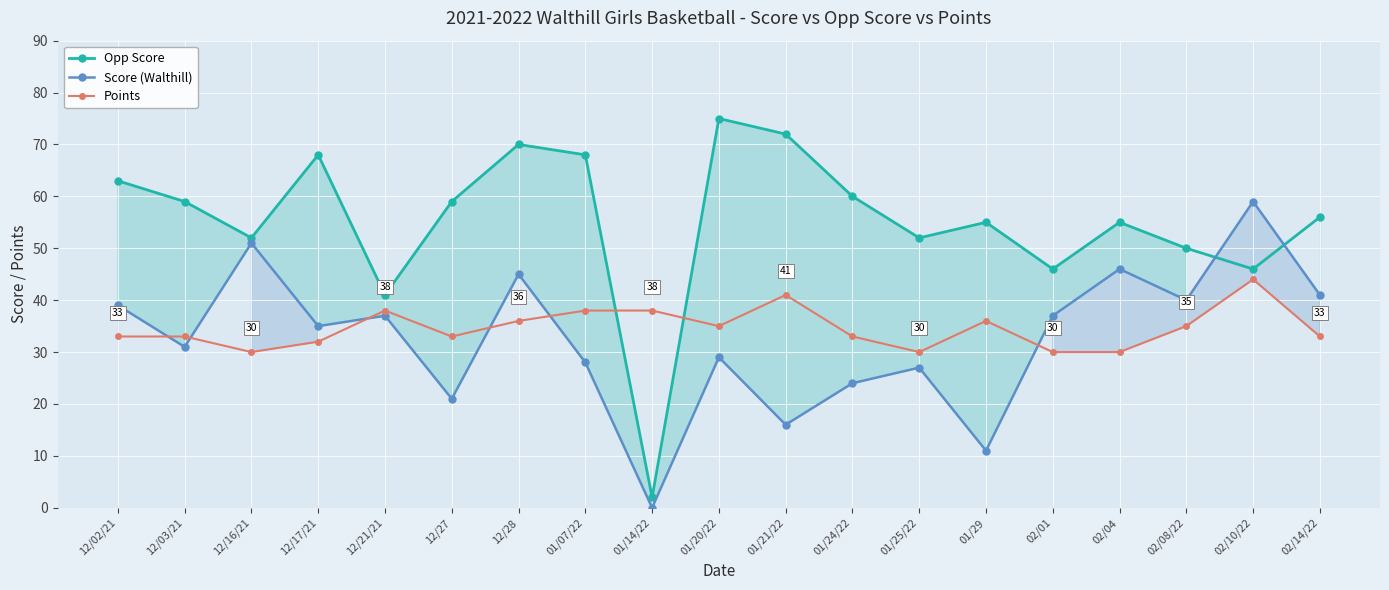

List the series in order of their peak value, highest first.

Opp Score, Score (Walthill), Points